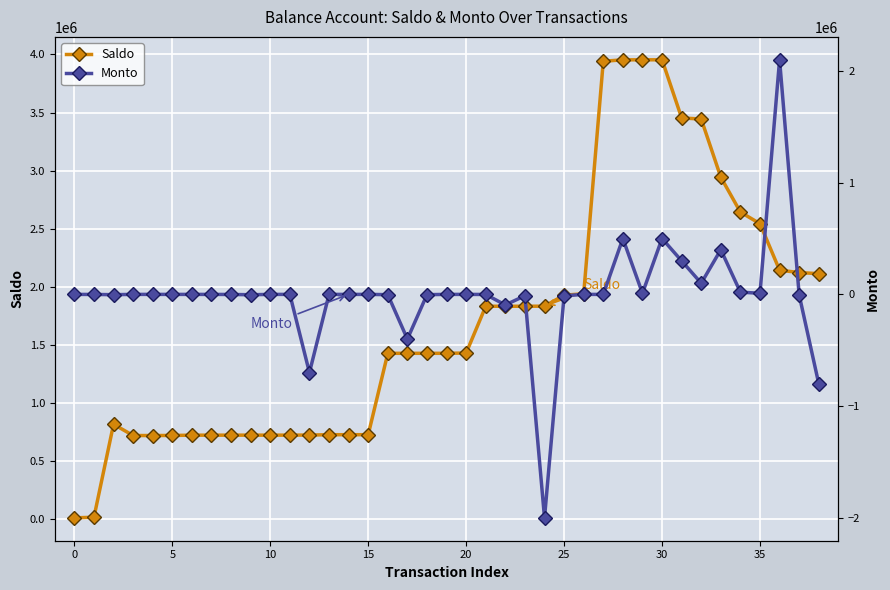

At which label does Monto reach its minimum?

24